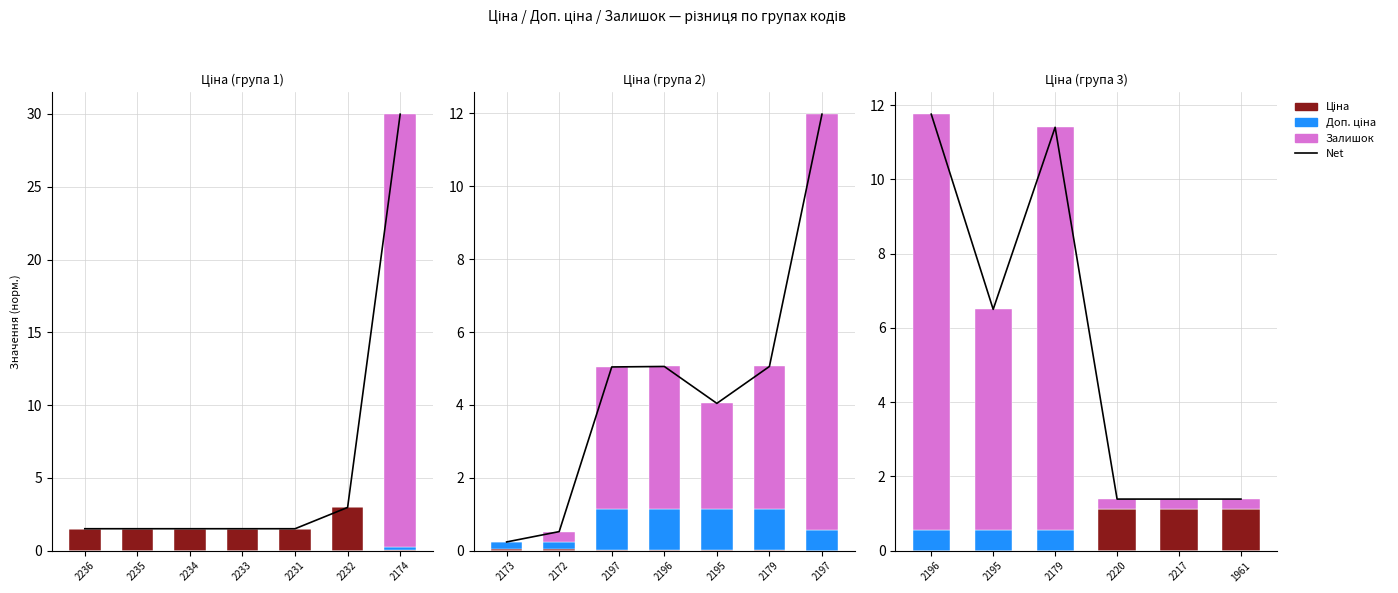

What is the label of the 6th bar from the left?

1961